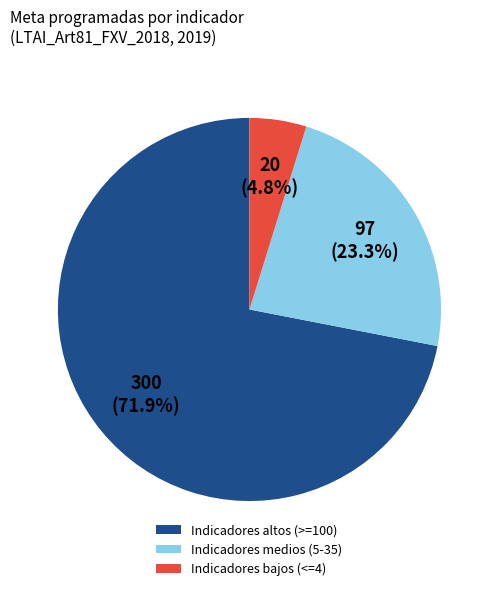

How many slices are in this pie chart?

3